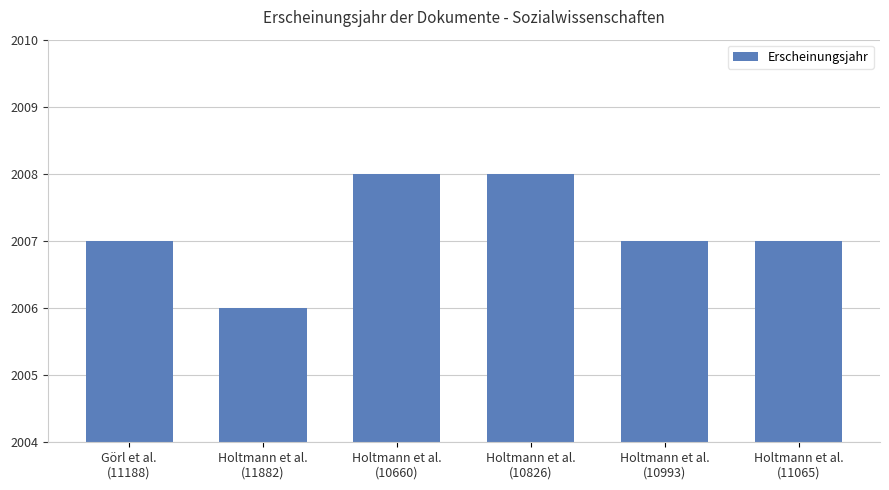

True or false: the data shows 2008 at Holtmann et al.
(10826).

True